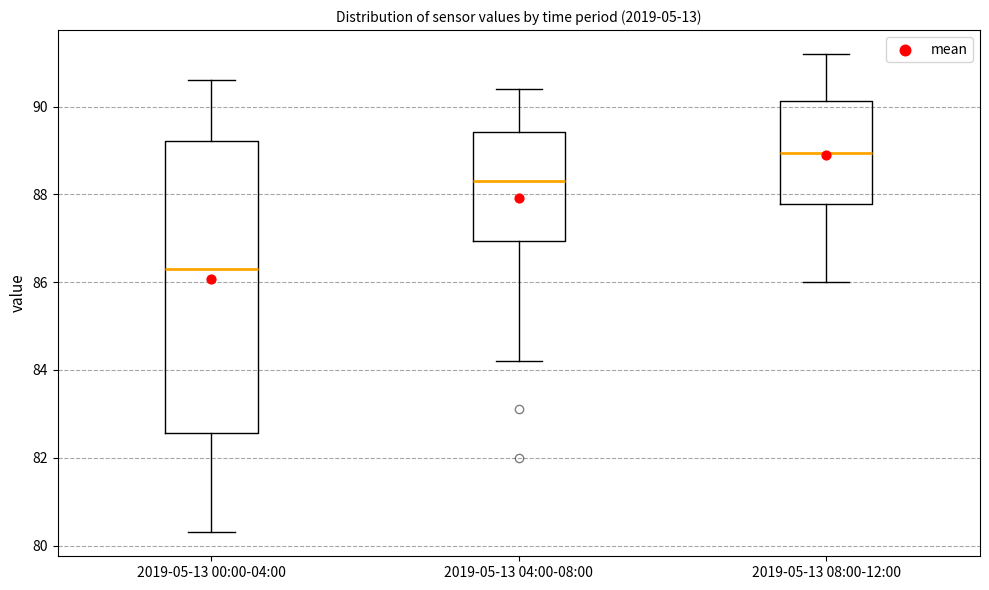

Reading left to right, read every box against the y-axis: the position of its median line, the range the box covers, and the ends of its whiskers. The values are not printed on the chart, so give them approximately, as read against the axis.

2019-05-13 00:00-04:00: median 86.4, box 82.6 to 89.2, whiskers 80.4 to 90.6
2019-05-13 04:00-08:00: median 88.4, box 87.0 to 89.4, whiskers 84.2 to 90.4
2019-05-13 08:00-12:00: median 89.0, box 87.8 to 90.2, whiskers 86.0 to 91.2